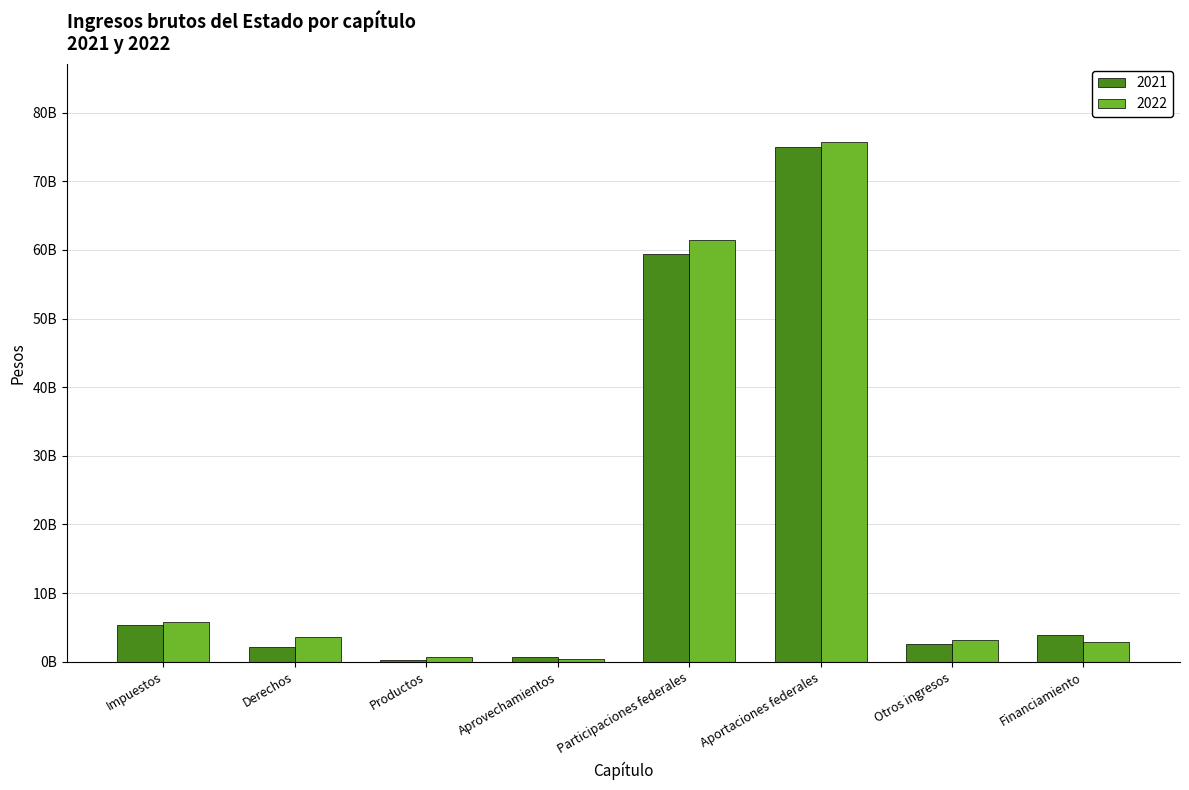

Are the bars horizontal?

No